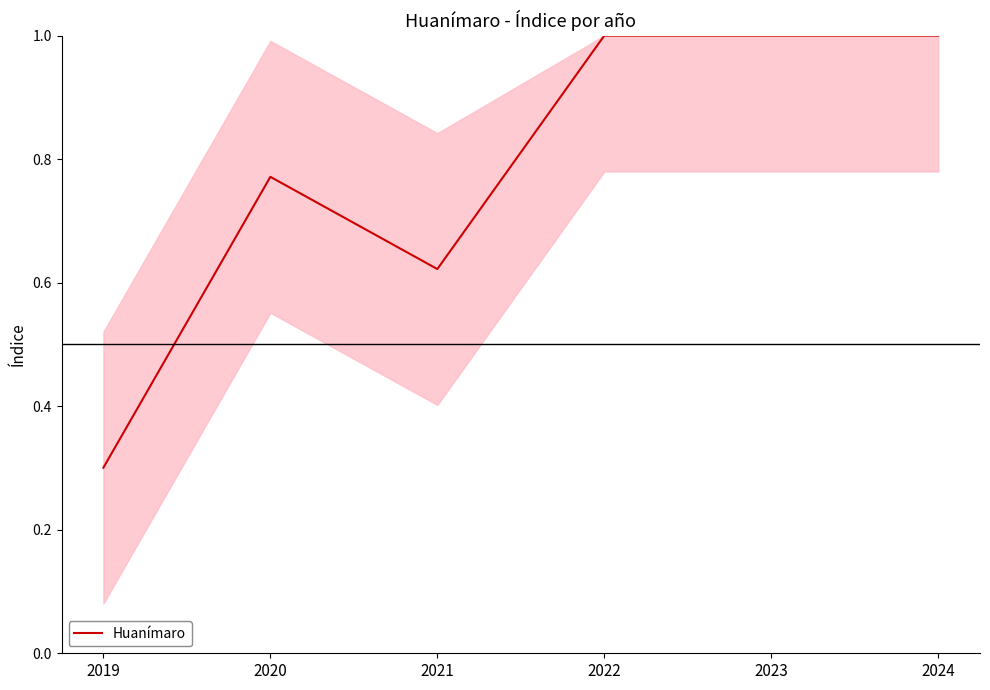

Which has a higher value, 2019 or 2024?

2024